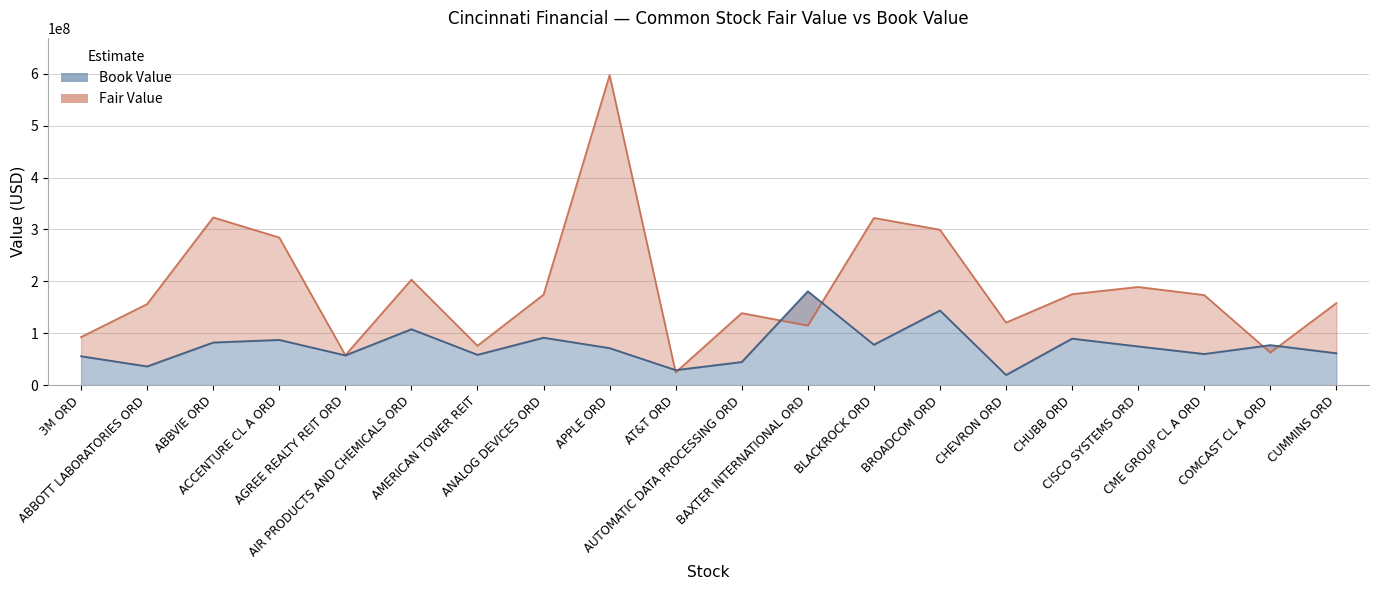

What is the value of the Fair Value point at the 6th from the left?

203156286.9